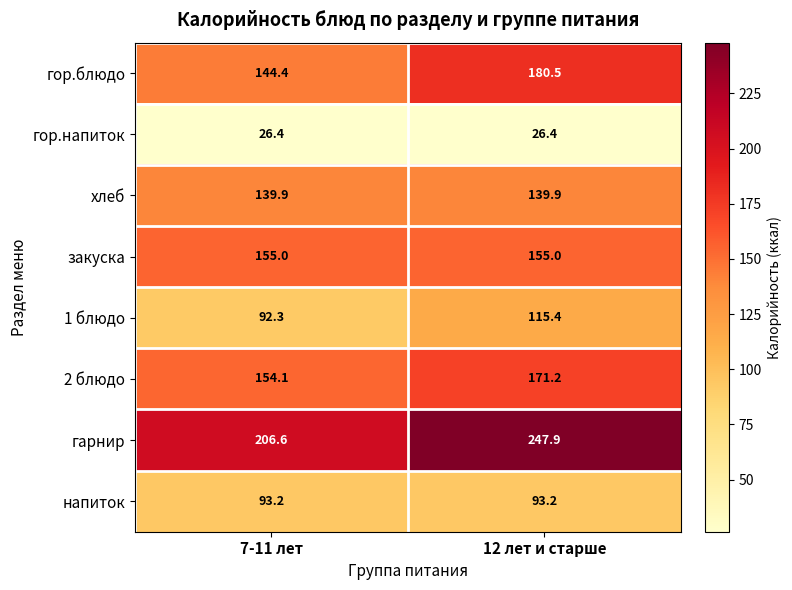

Between 7-11 лет and 12 лет и старше, which series saw the biggest shift?

гарнир